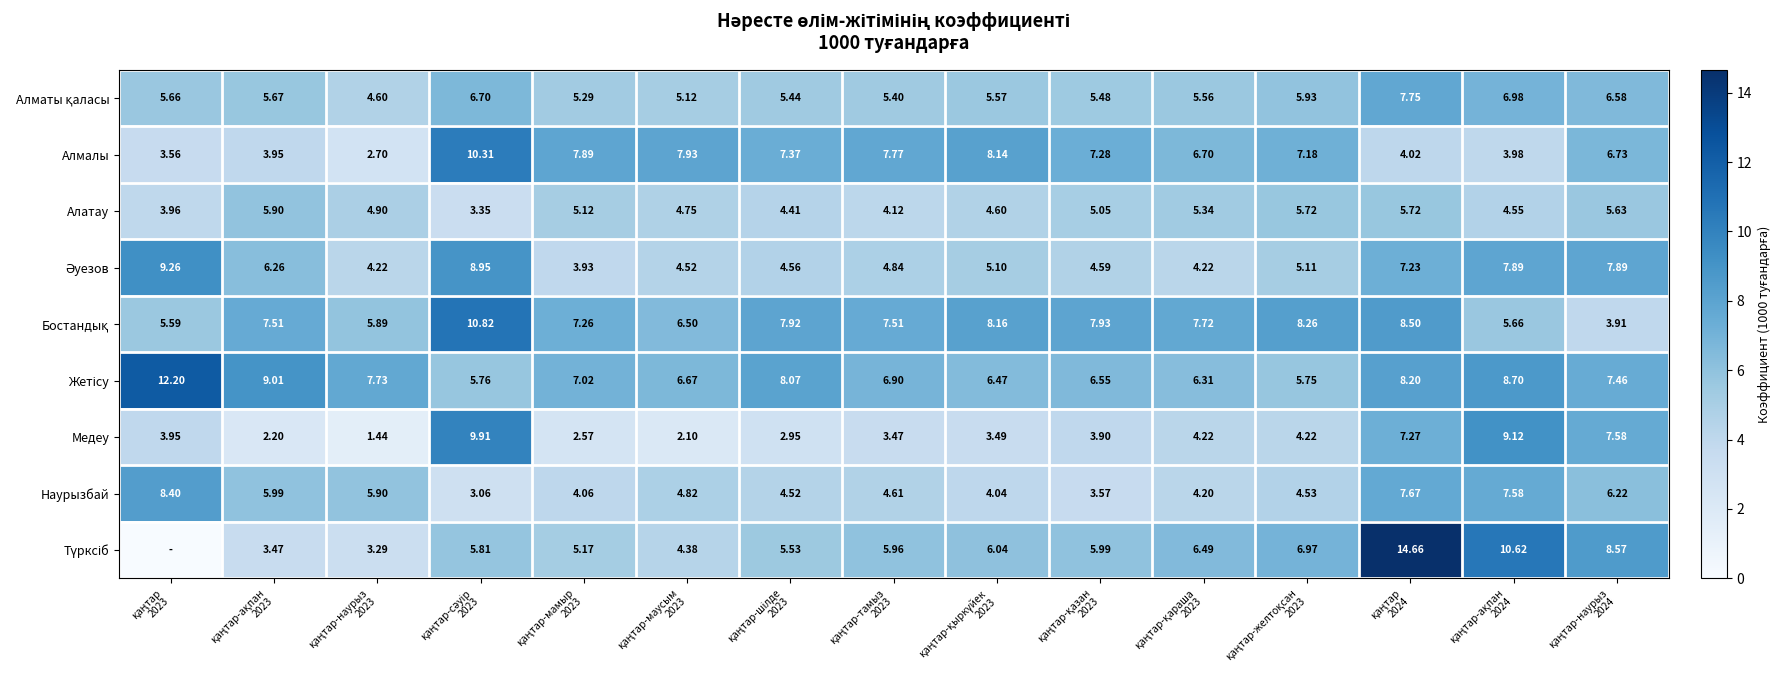

How many values in the Наурызбай series are below 4?

2